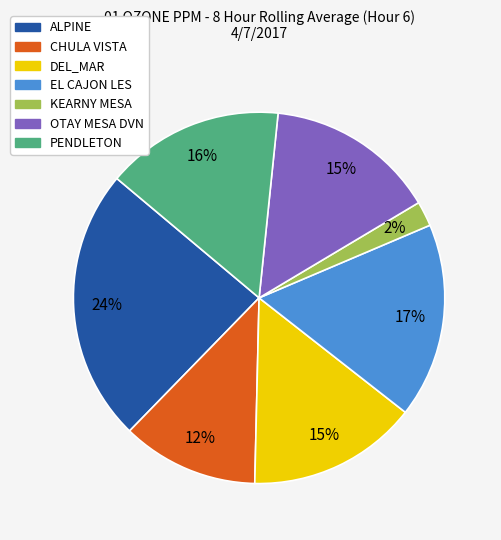

To the nearest percent, what is the combined percentage of EL CAJON LES and DEL_MAR?

32%